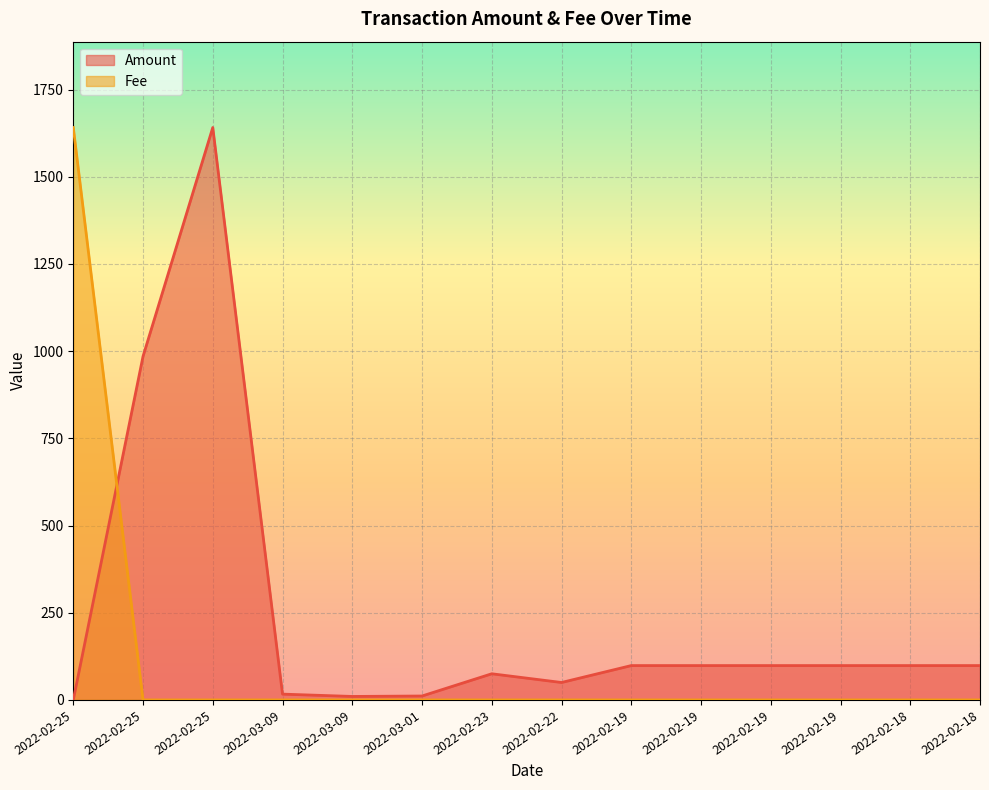

The Amount series shows 19.8 at 2022-03-01. True or false?

False